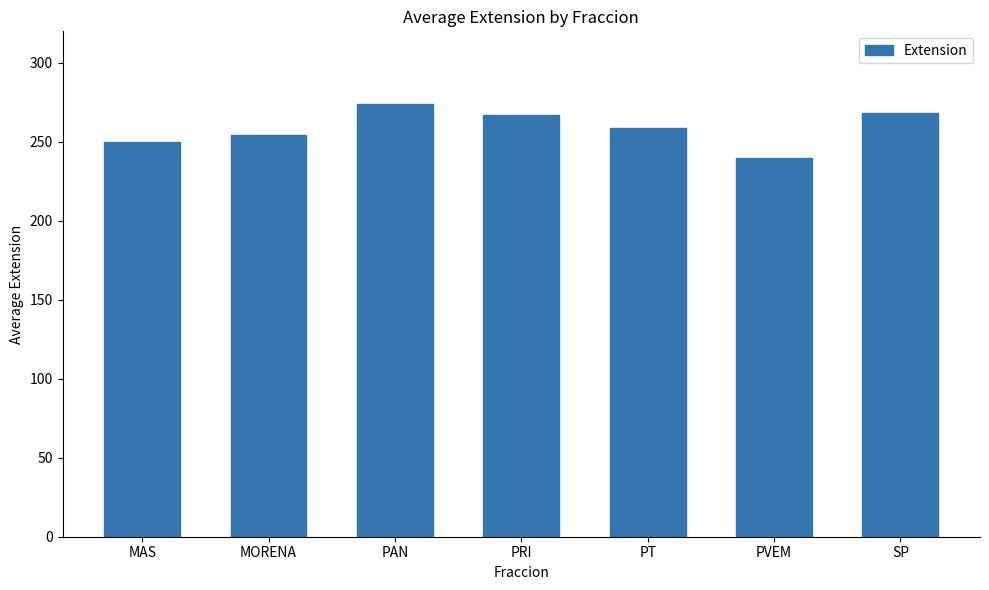

What value does the data have at SP?

268.5